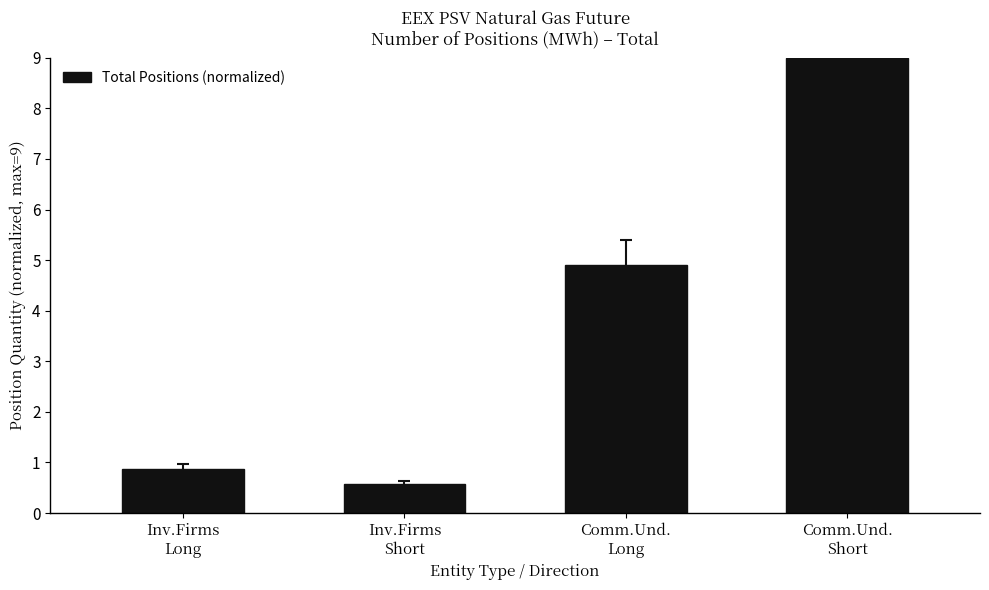

Count the number of data series in this chart.

1